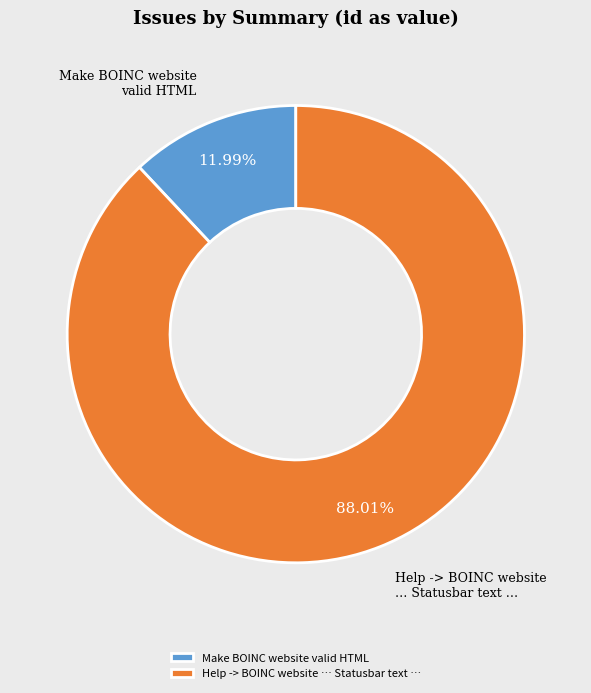

What percentage is the Make BOINC website valid HTML slice, to the nearest percent?

12%